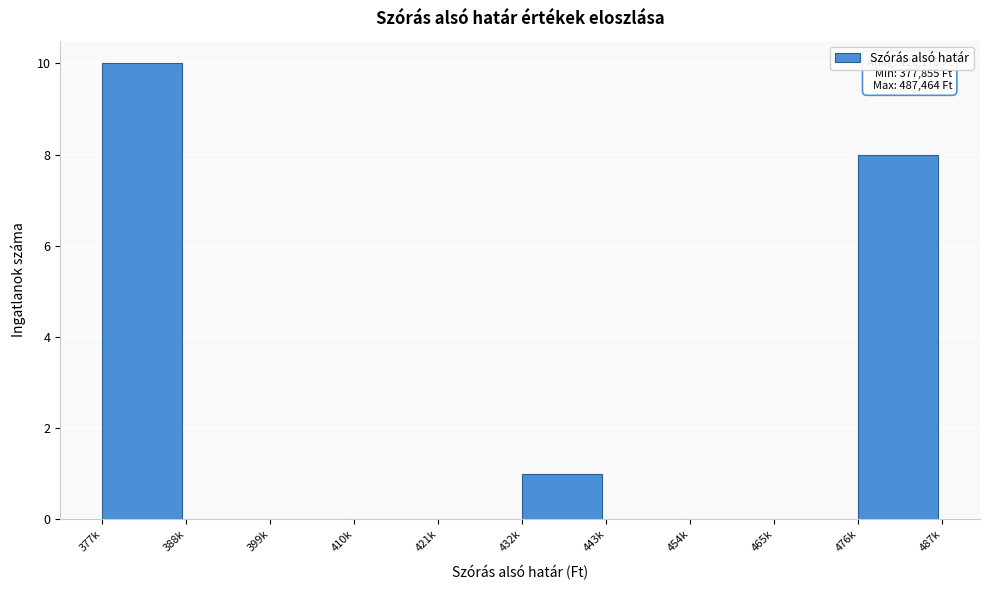

Reading left to right, extract all data points from this chart.

377k=10	388k=0	399k=0	410k=0	421k=0	432k=1	443k=0	454k=0	465k=0	476k=8